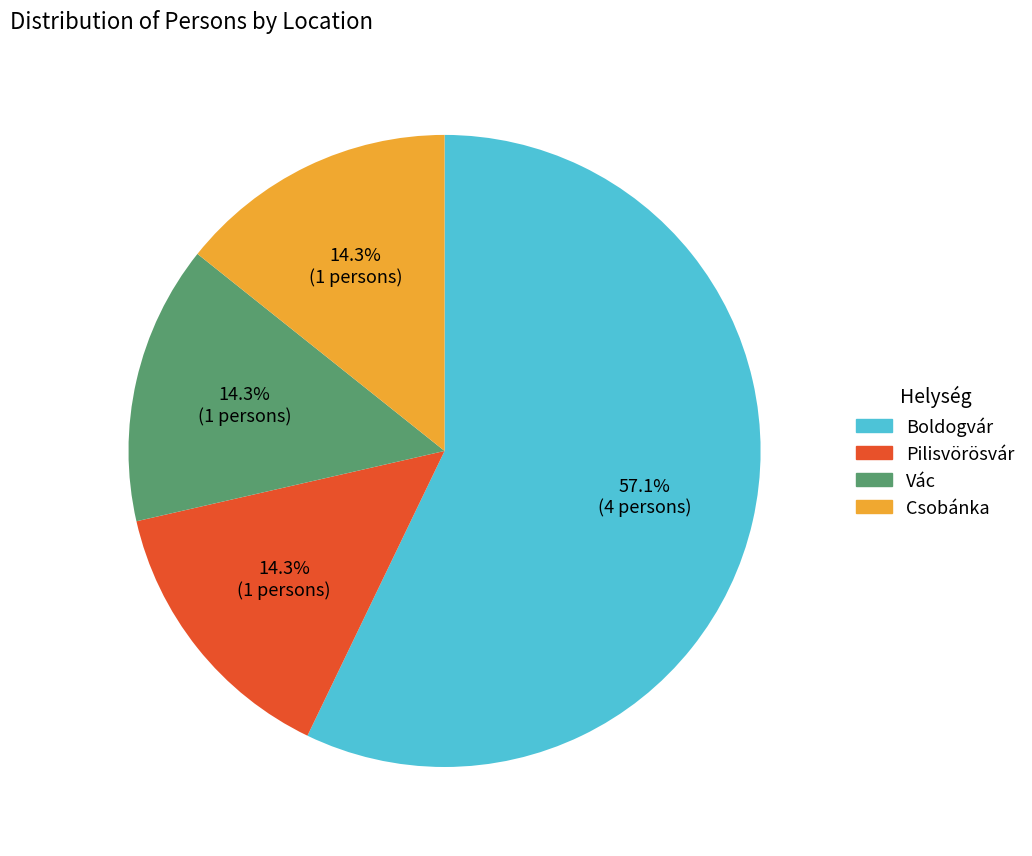

Is Boldogvár the majority of the pie?

Yes